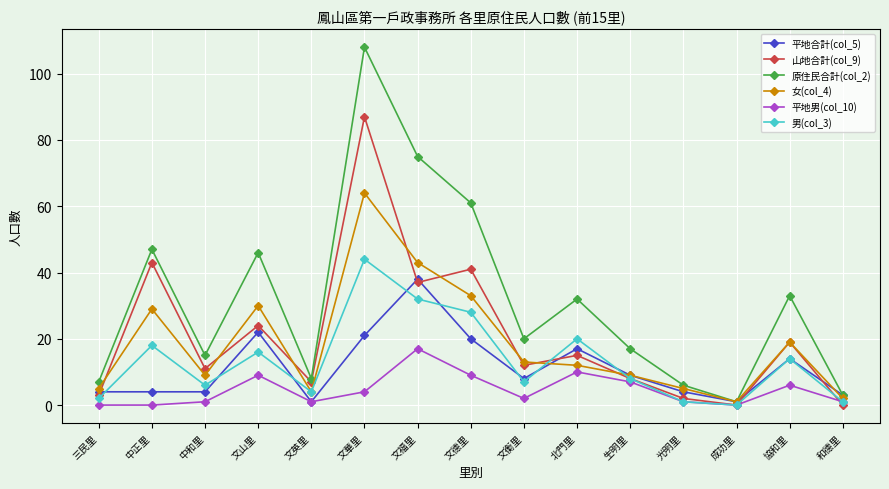

Is it true that 平地男(col_10) equals 6 at 中正里?

False